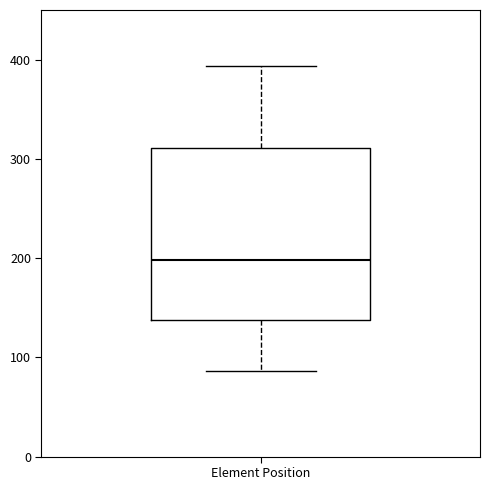

Read this box plot against the y-axis: the position of the median line, the range covered by the box, and the ends of both whiskers. The values are not printed on the chart, so give them approximately, as read against the axis.

median 200, box 140 to 310, whiskers 90 to 390